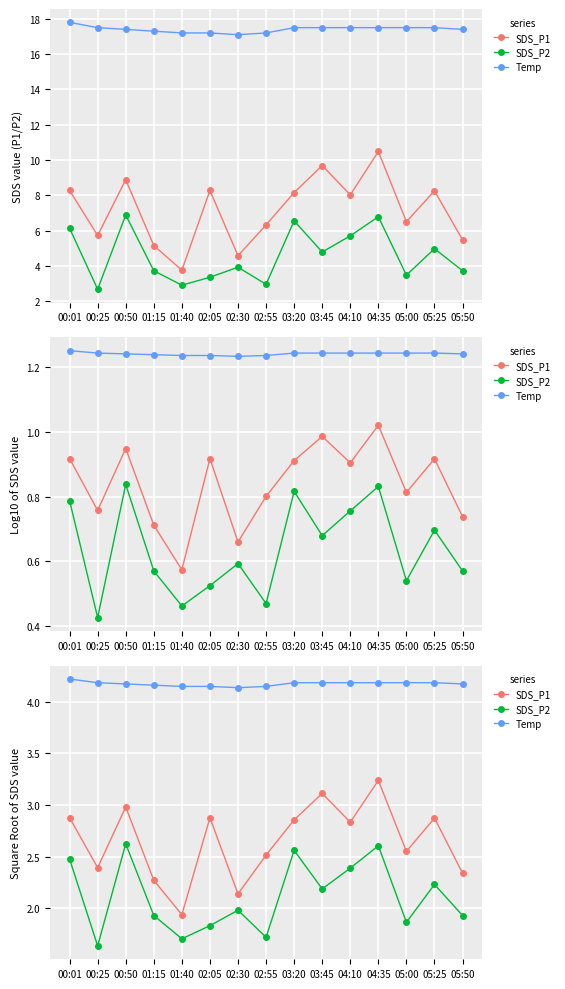

The value of SDS_P2 at 02:30 is 0.9. True or false?

False